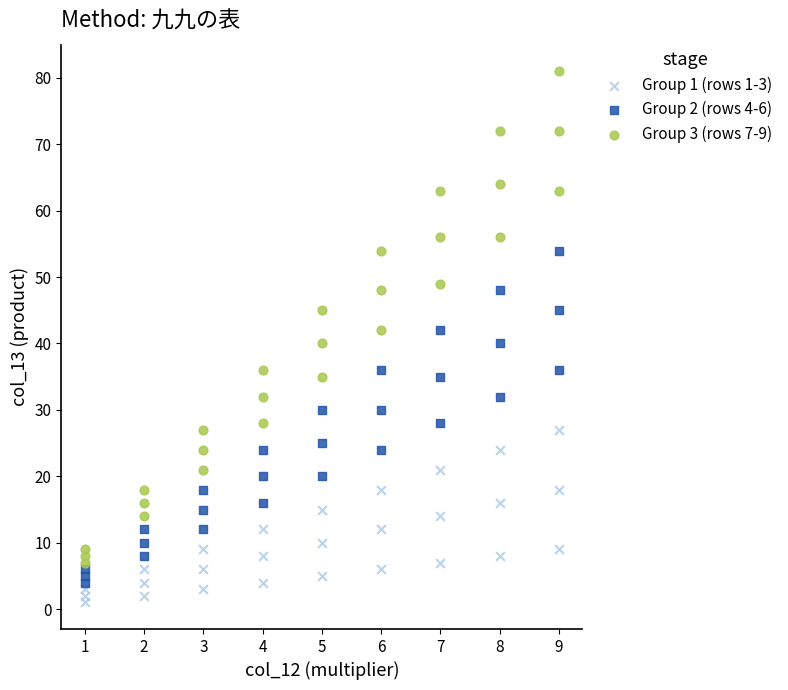

What is the X range (max minus min) for the scatter plot?

8